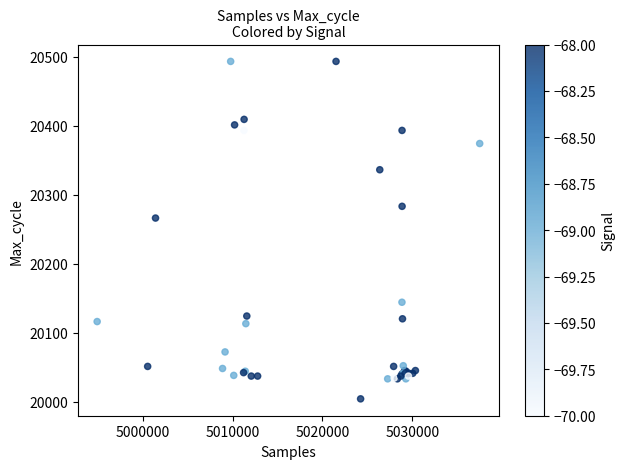

What Y value in the scatter plot is closest to 20248?

20266